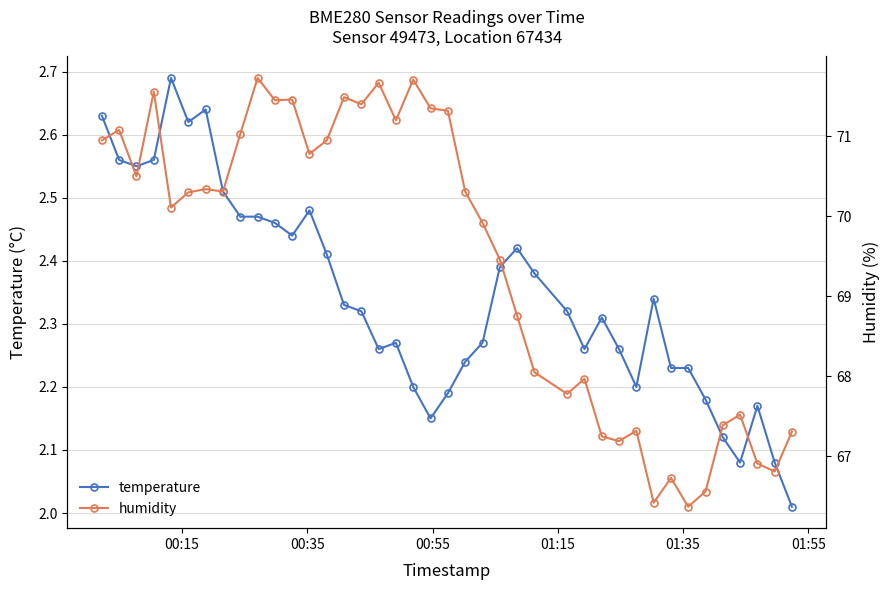

Reading left to right, list all the values displayed in this chart.

temperature: 2.6	2.6	2.5	2.6	2.7	2.6	2.6	2.5	2.5	2.5	2.5	2.4	2.5	2.4	2.3	2.3	2.3	2.3	2.2	2.1	2.2	2.2	2.3	2.4	2.4	2.4	2.3	2.3	2.3	2.3	2.2	2.3	2.2	2.2	2.2	2.1	2.1	2.2	2.1	2.0
humidity: 71.0	71.1	70.5	71.6	70.1	70.3	70.3	70.3	71.0	71.7	71.5	71.5	70.8	71.0	71.5	71.4	71.7	71.2	71.7	71.3	71.3	70.3	69.9	69.5	68.8	68.0	67.8	68.0	67.2	67.2	67.3	66.4	66.7	66.4	66.6	67.4	67.5	66.9	66.8	67.3